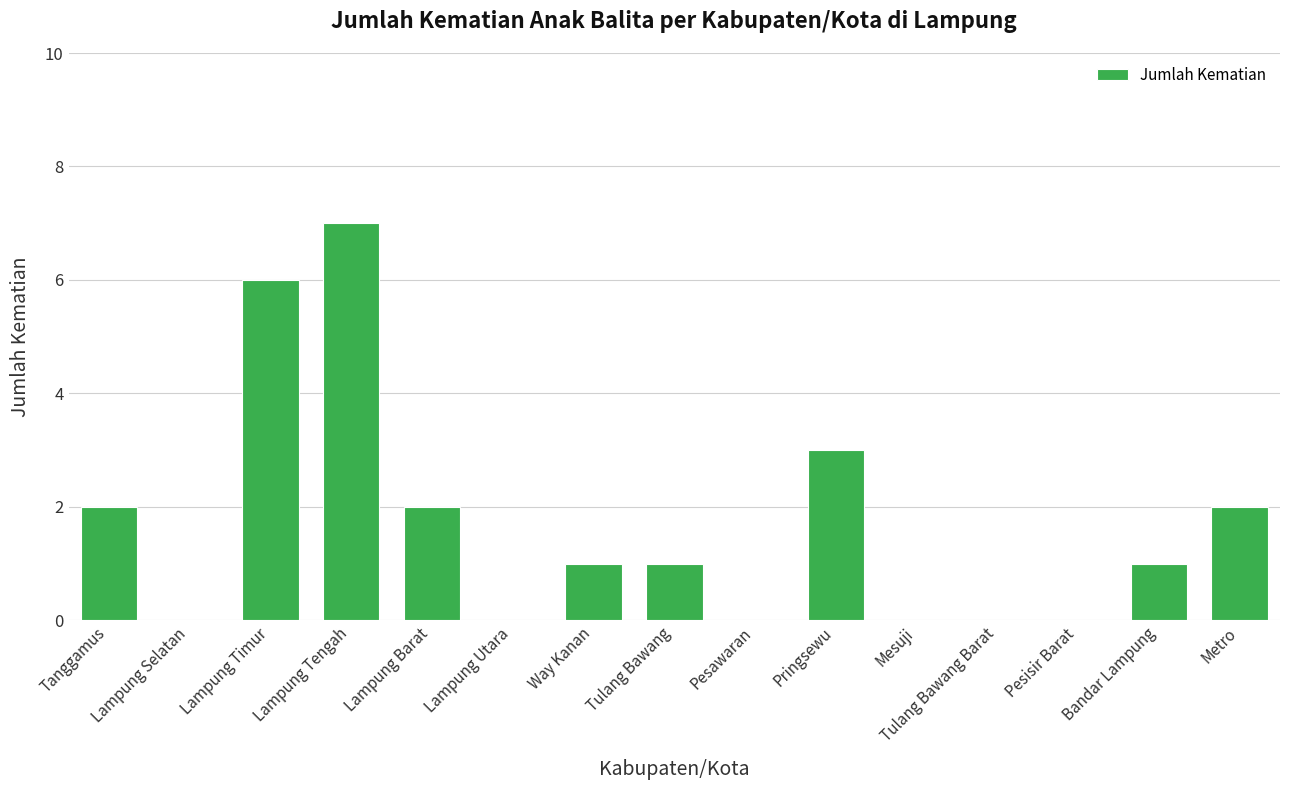

At which category does the chart reach its peak across all series?

Lampung Tengah